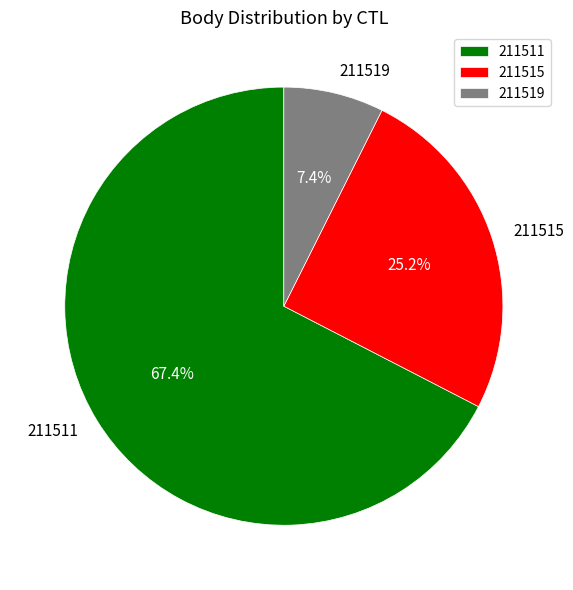

Does any single category account for the majority?

Yes